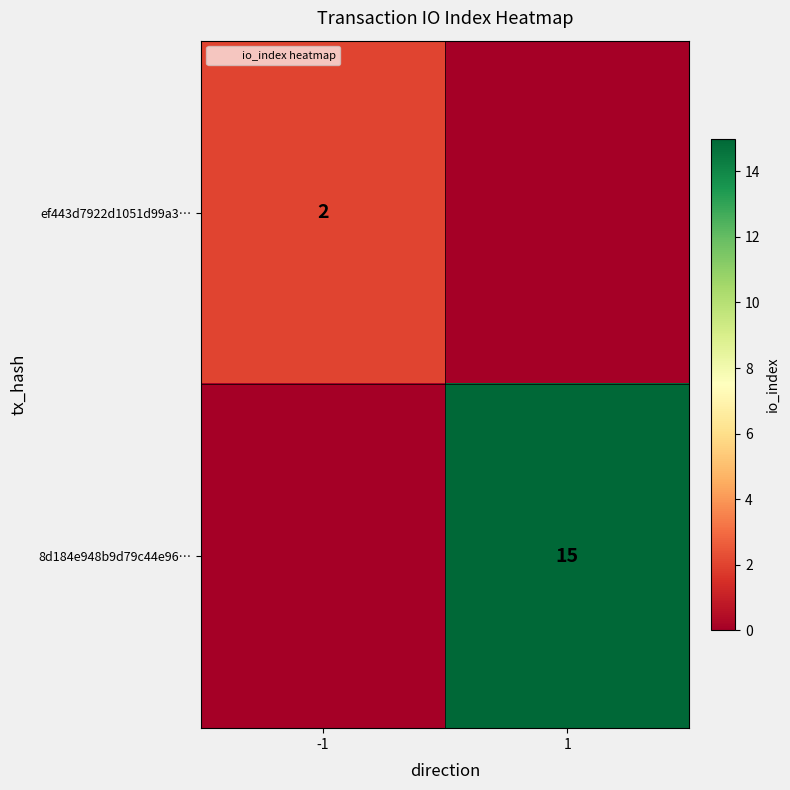

True or false: ef443d7922d1051d99a3… has a value of 3 at -1.

False